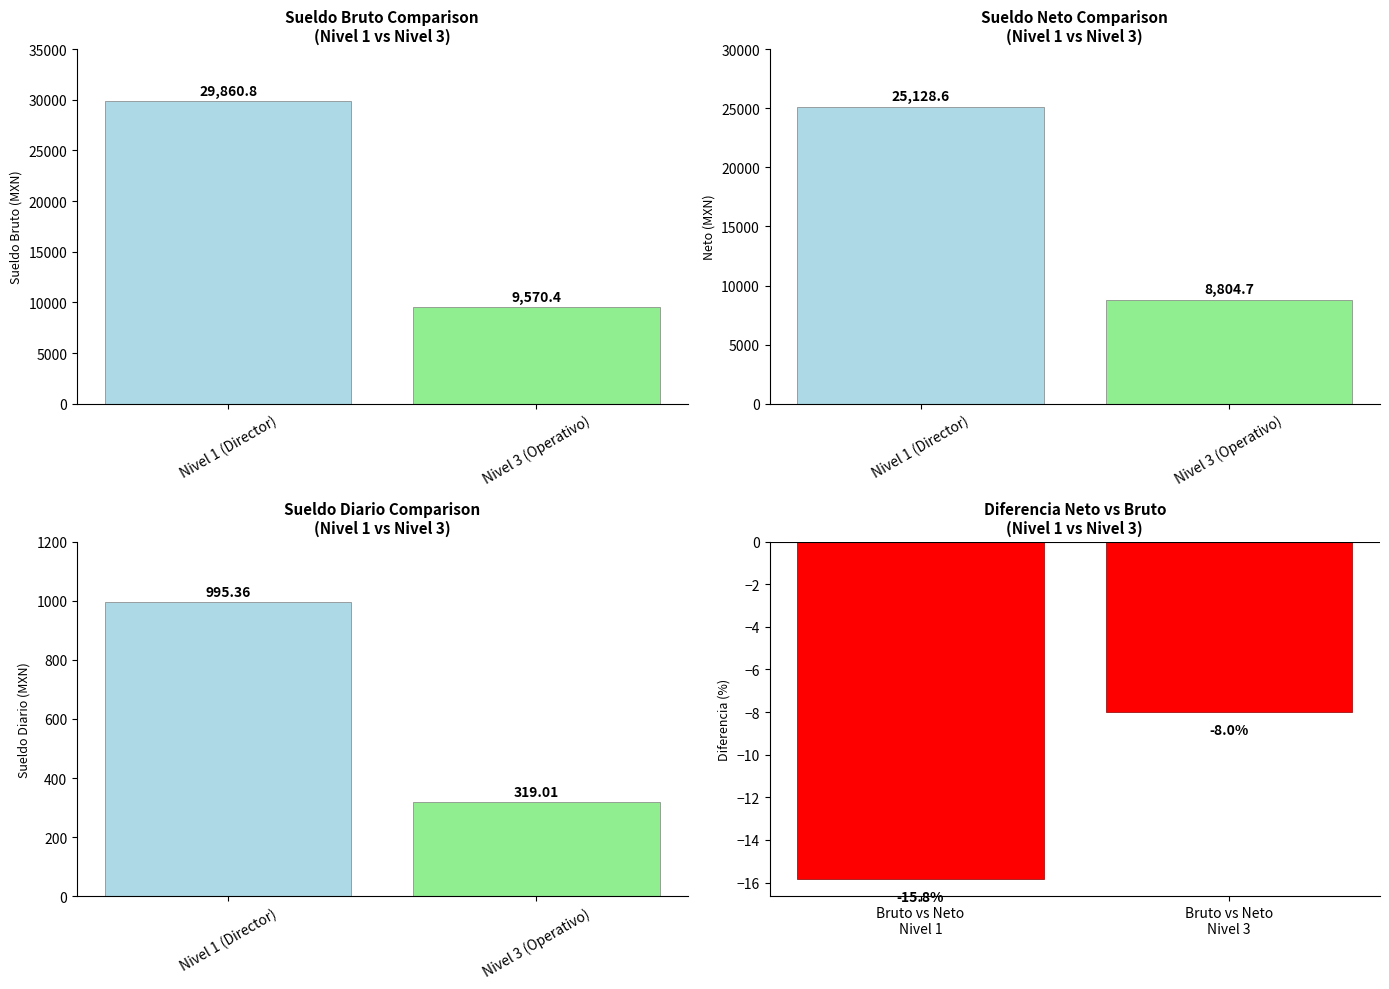

At which label does SUELDO DIARIO first exceed 995?

Nivel 1 (Director)